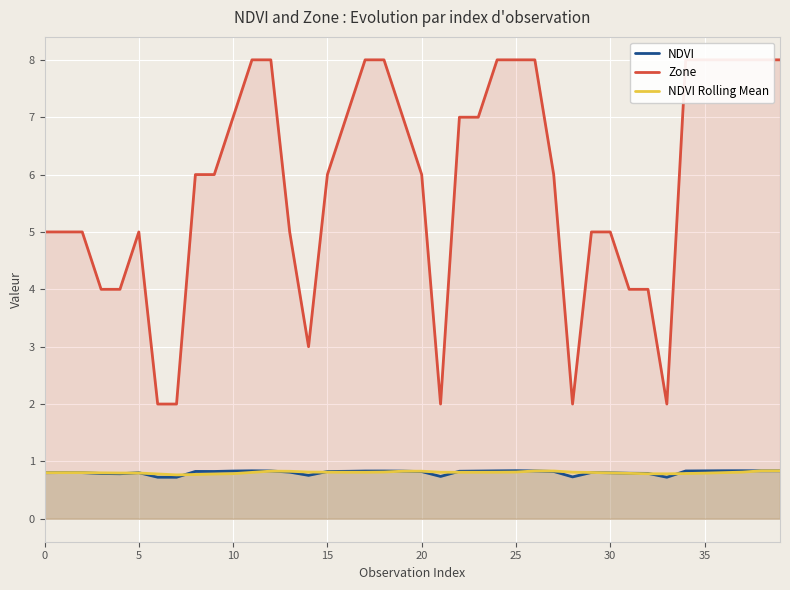

What is the label of the 22nd point from the right?

18